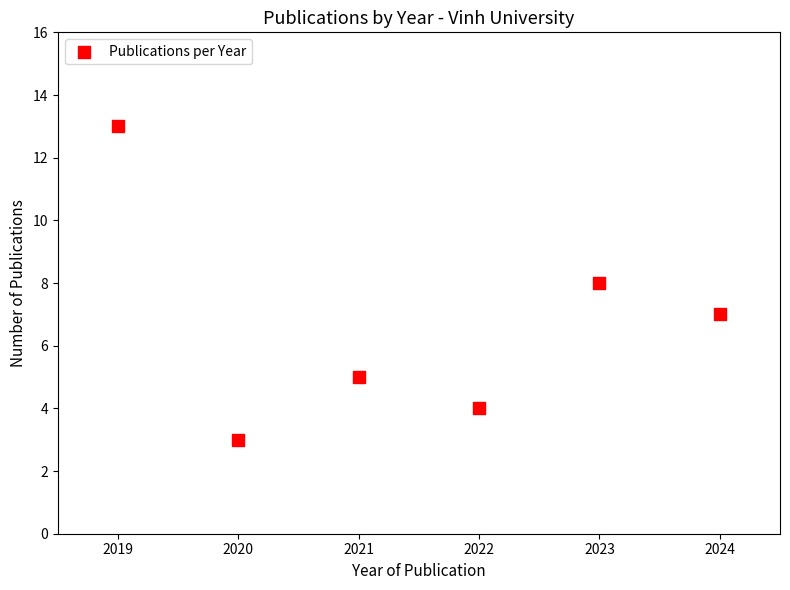

What is the average X value?

2022